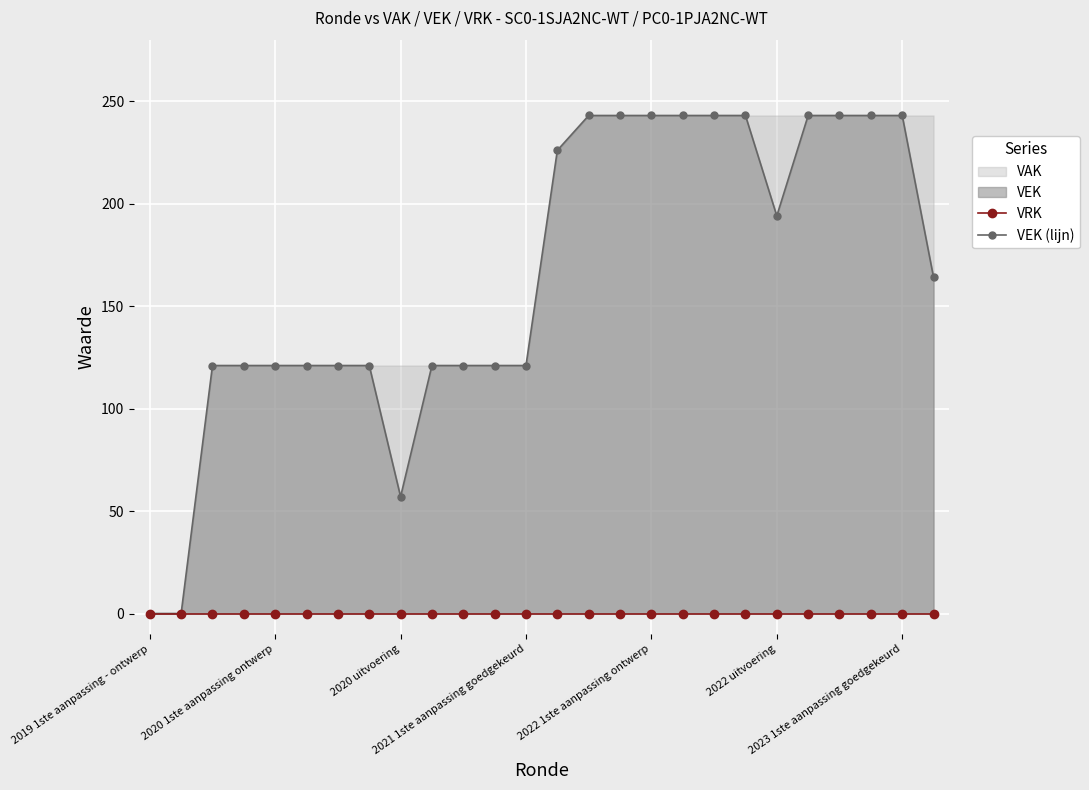

What is the value of the VEK (lijn) point at the 15th from the left?

243